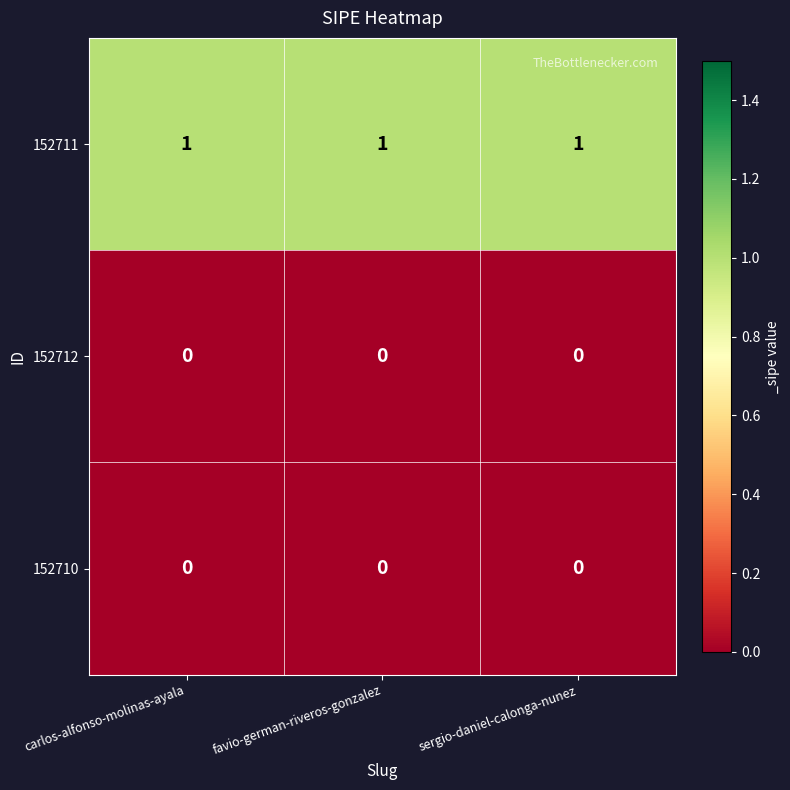

What is the total value across all series at carlos-alfonso-molinas-ayala?

1